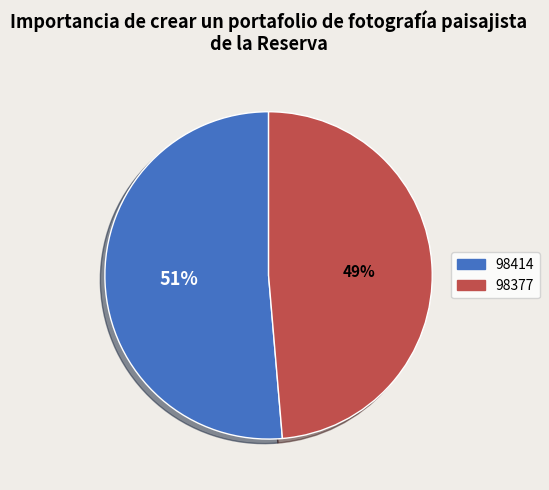

Count the number of slices in the pie.

2